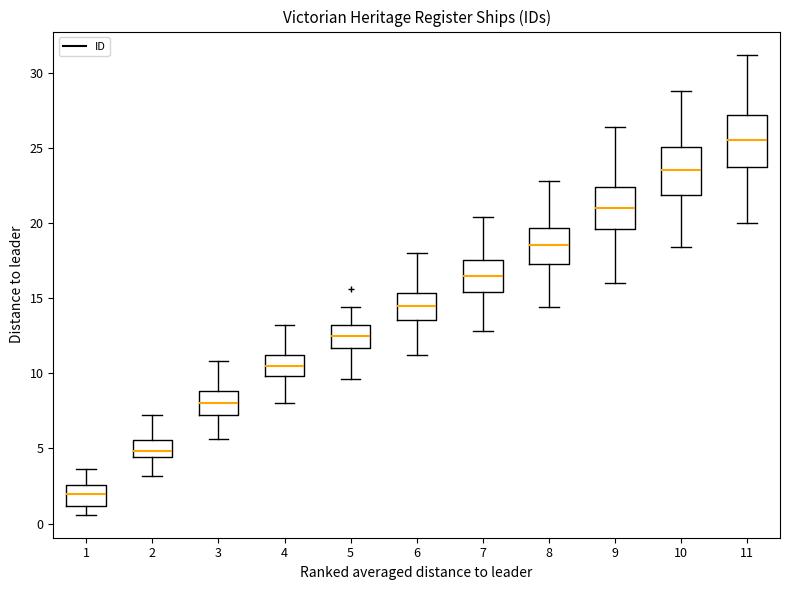

Which box's median line is the lowest?

1